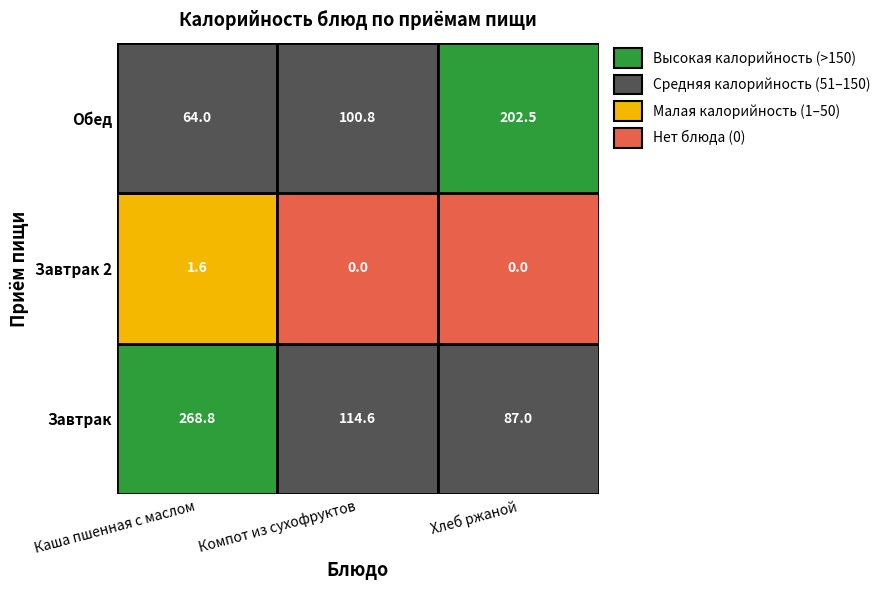

How many values in the Обед series exceed 100?

2